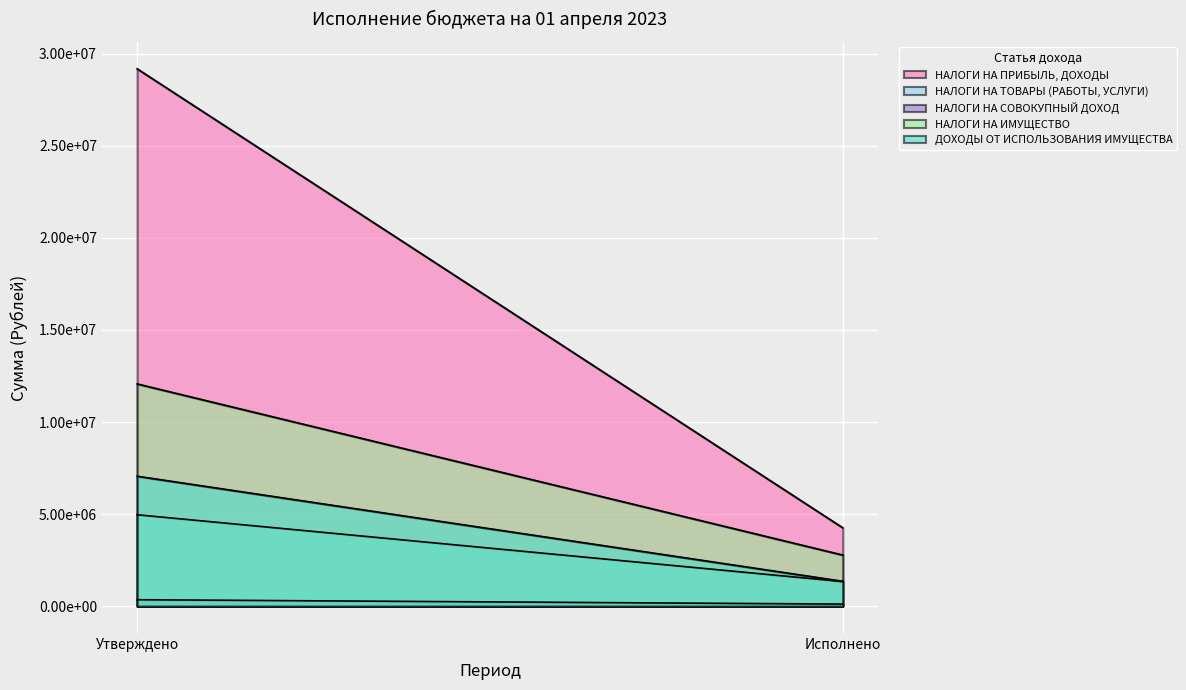

What is the smallest value displayed?

112978.3